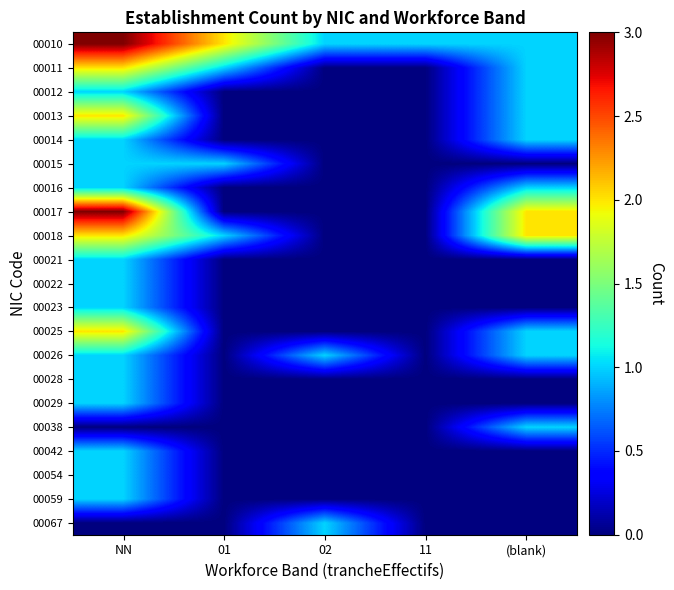

At how many categories does at least one series exceed 1?

3